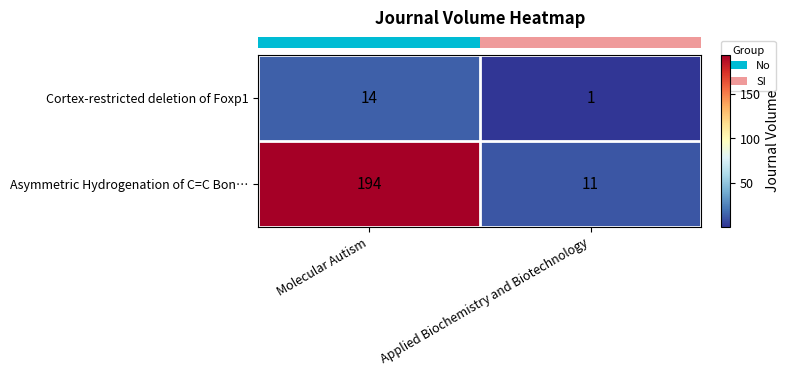

Between Molecular Autism and Applied Biochemistry and Biotechnology, which series saw the biggest shift?

Asymmetric Hydrogenation of C=C Bon…